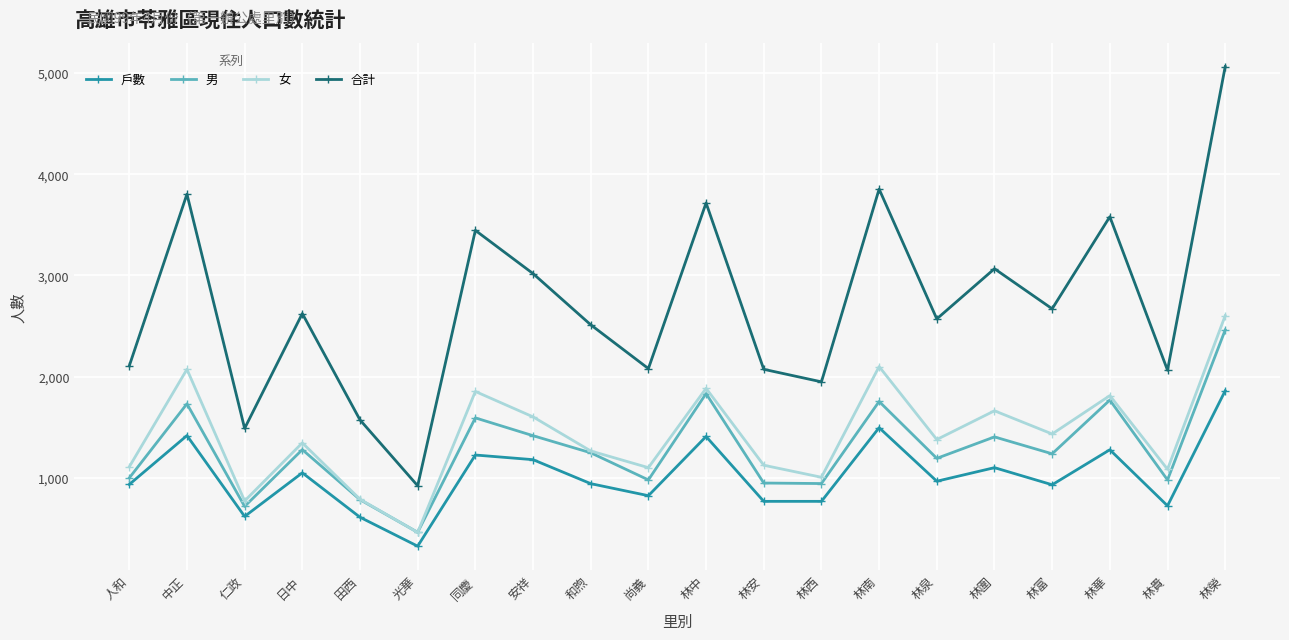

The value of 合計 at 林西 is 1948. True or false?

True